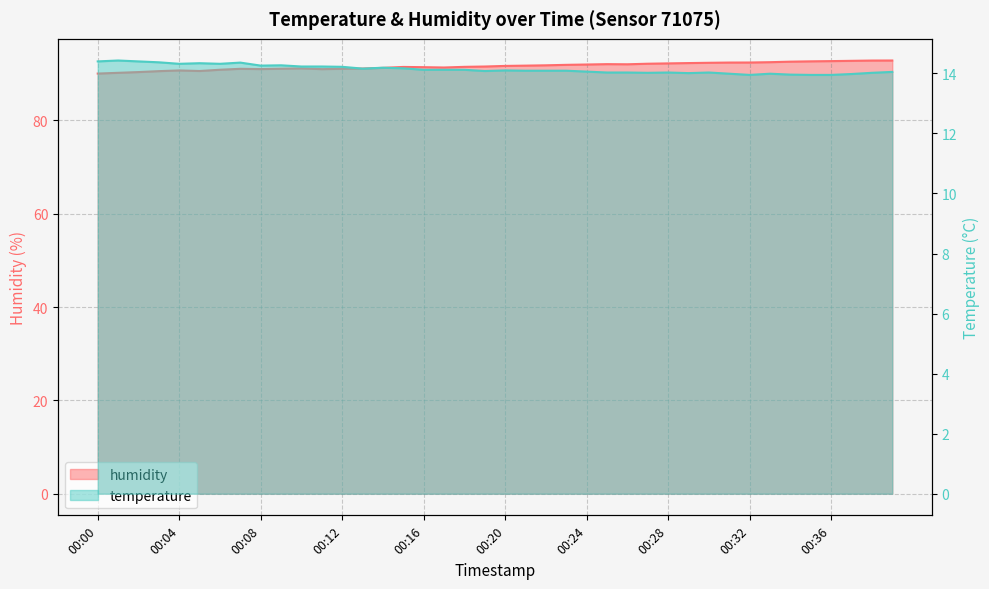

What is the sum of the temperature values at 00:16 and 00:02?

28.5